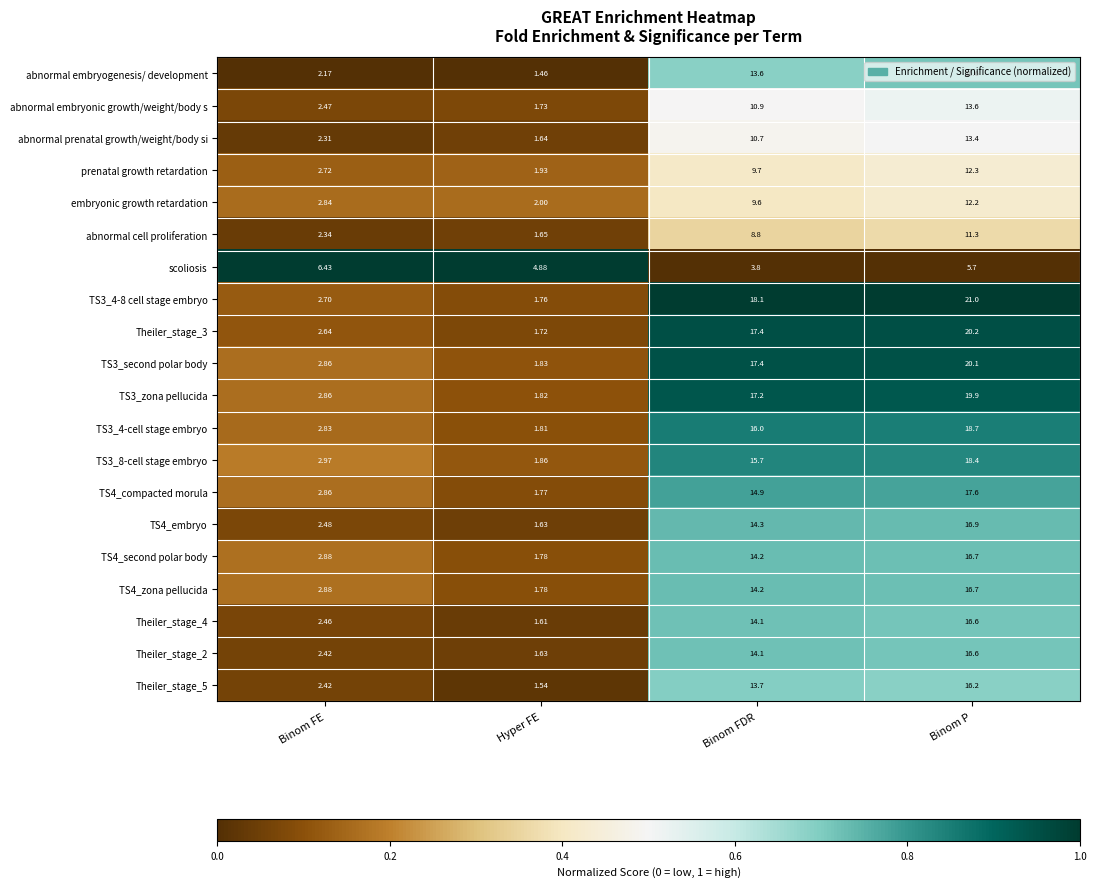

At which label is scoliosis closest to 5?

Hyper FE